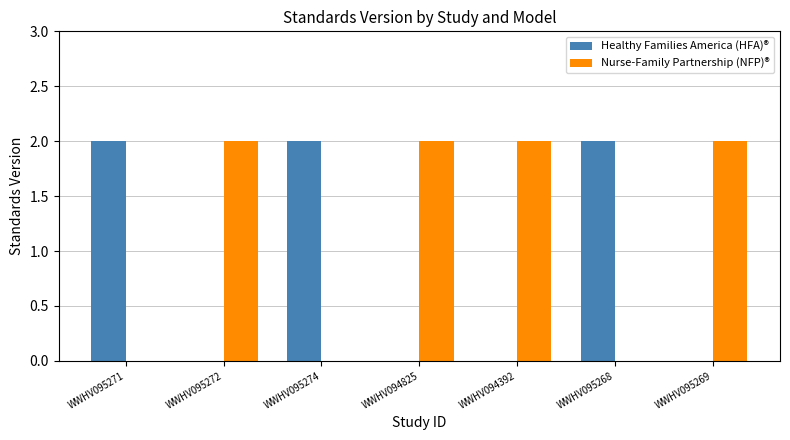

Is it true that Healthy Families America (HFA)® equals 2 at WWHV095268?

True